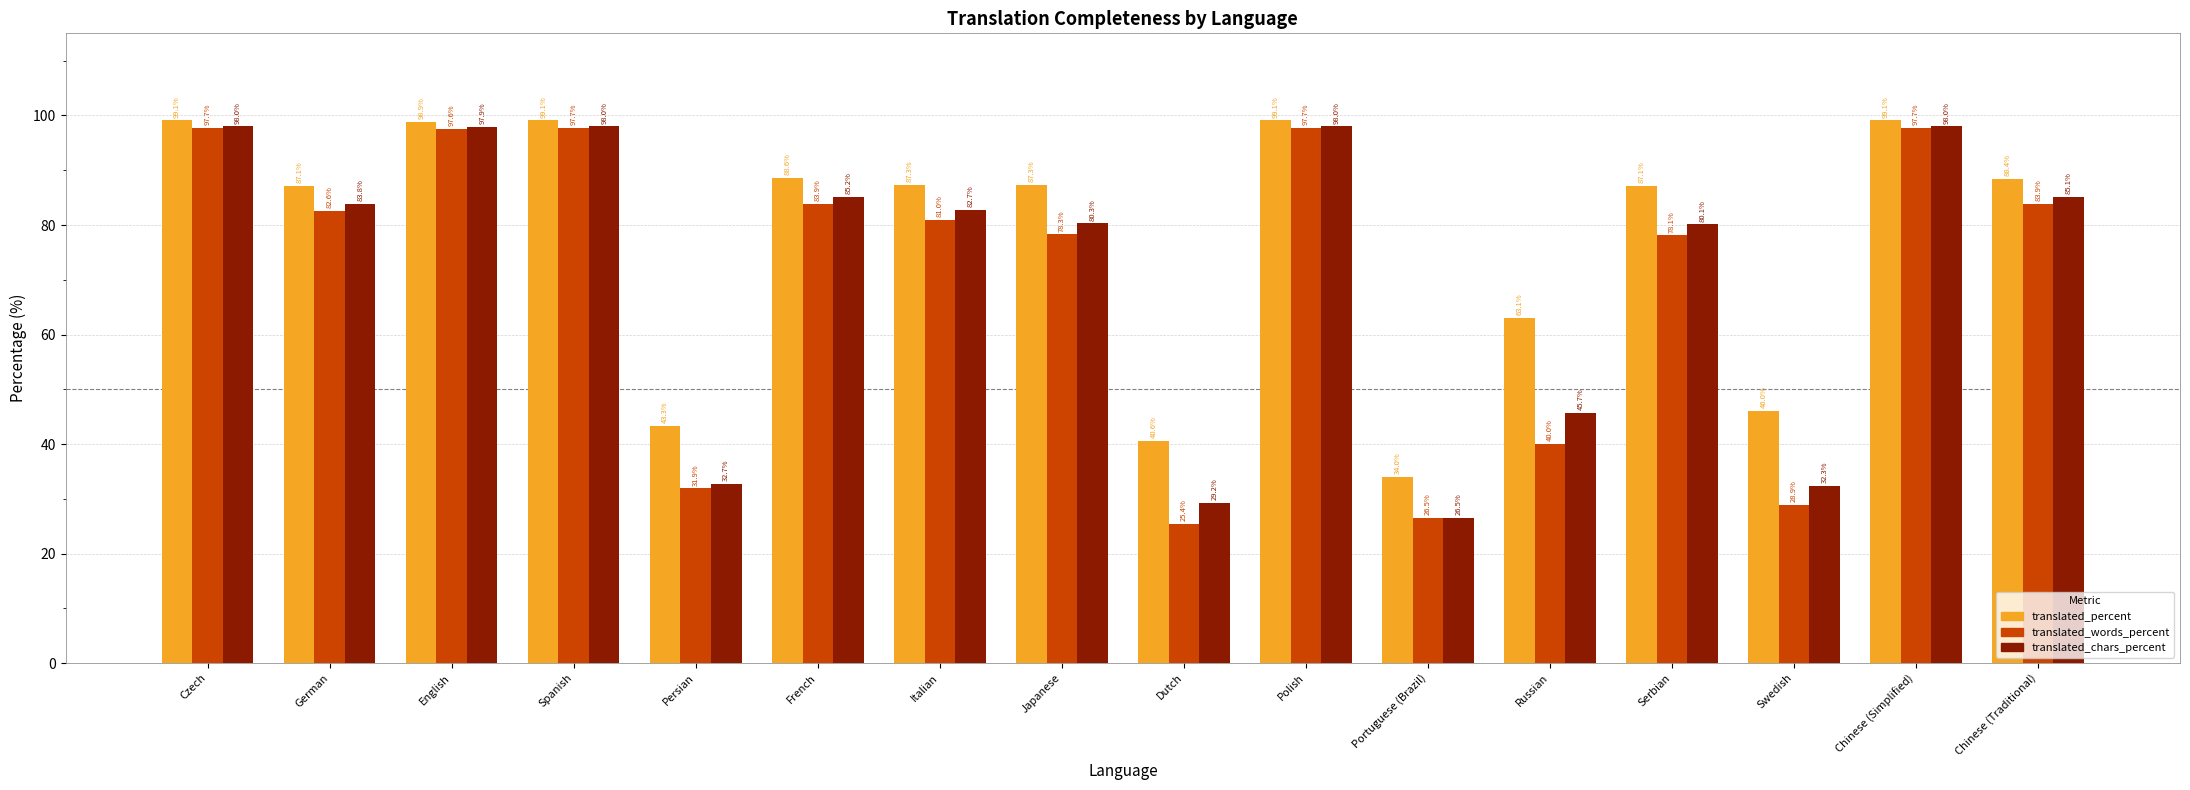

Where does the translated_chars_percent series first go above 83?

Czech